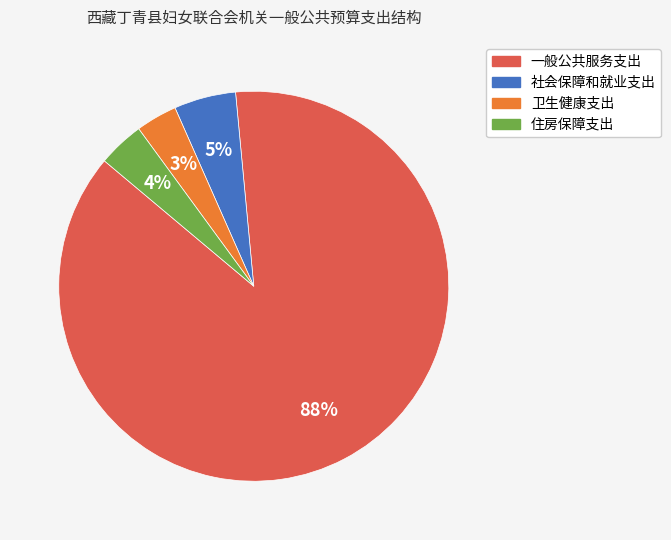

To the nearest percent, what percentage of the pie is 一般公共服务支出?

88%